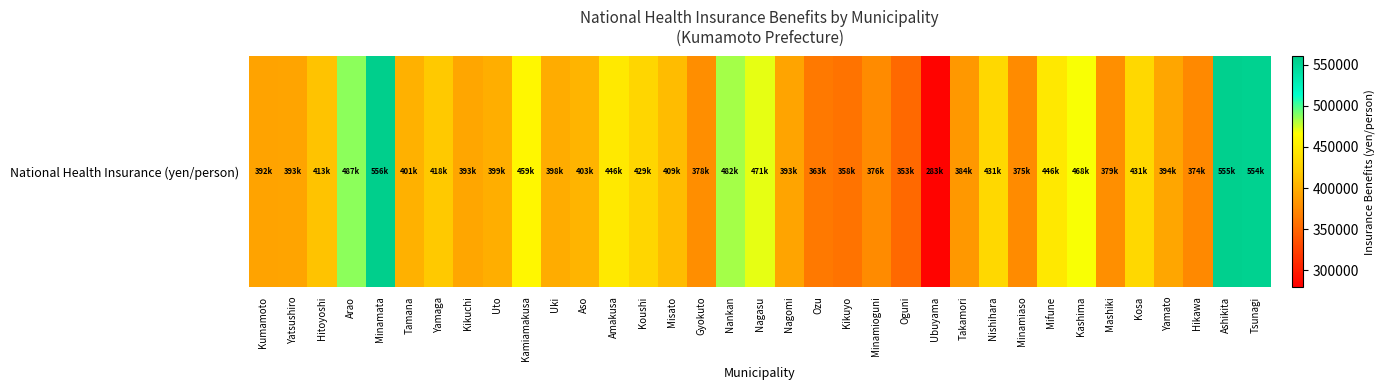

Rank the categories by value from highest to lowest.

Minamata, Ashikita, Tsunagi, Arao, Nankan, Nagasu, Kashima, Kamiamakusa, Amakusa, Mifune, Nishihara, Kosa, Koushi, Yamaga, Hitoyoshi, Misato, Aso, Tamana, Uto, Uki, Yamato, Kikuchi, Nagomi, Yatsushiro, Kumamoto, Takamori, Mashiki, Gyokuto, Minamioguni, Minamiaso, Hikawa, Ozu, Kikuyo, Oguni, Ubuyama